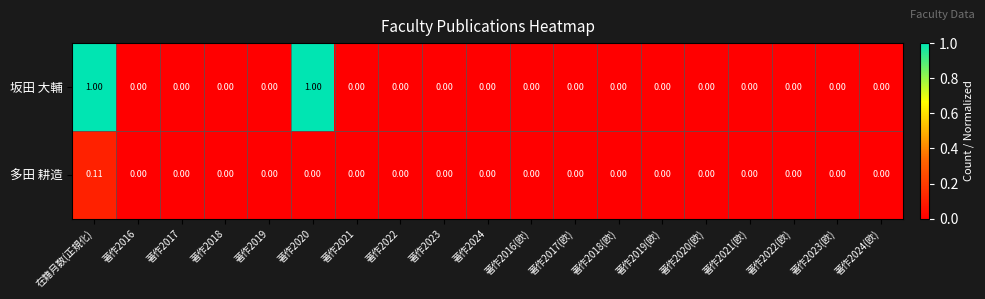

Rank the series by their average value, from lowest to highest.

多田 耕造, 坂田 大輔